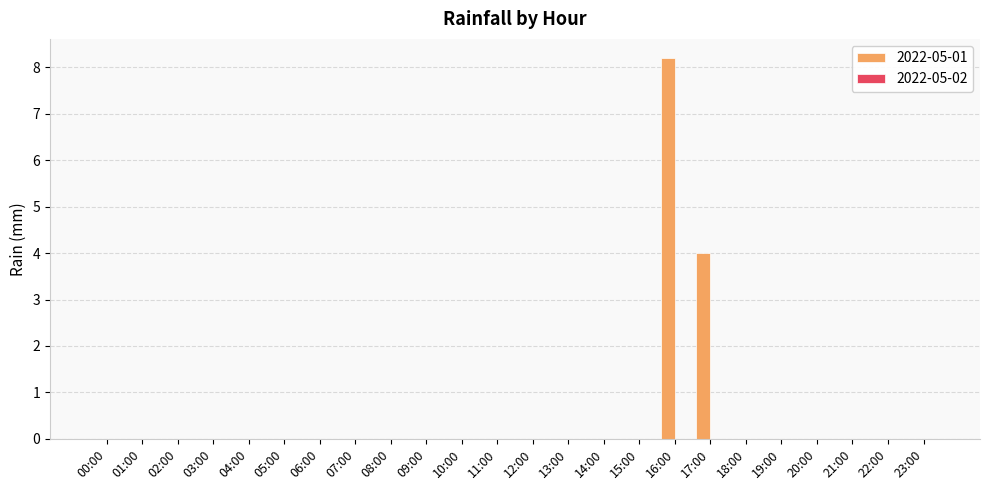

Count the number of data series in this chart.

1